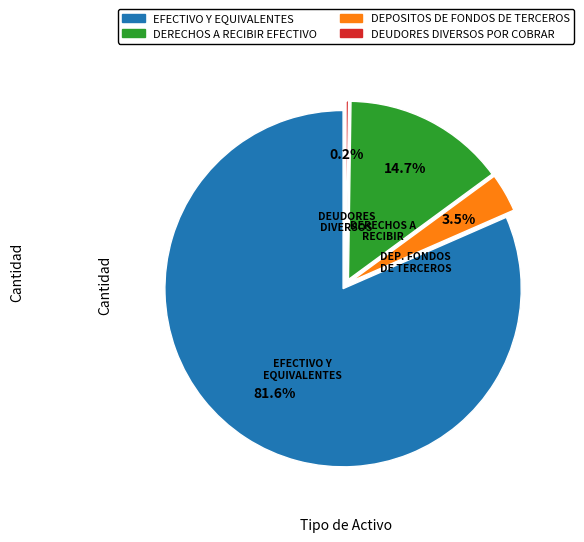

To the nearest percent, what is the combined percentage of EFECTIVO Y EQUIVALENTES and DEUDORES DIVERSOS POR COBRAR?

82%